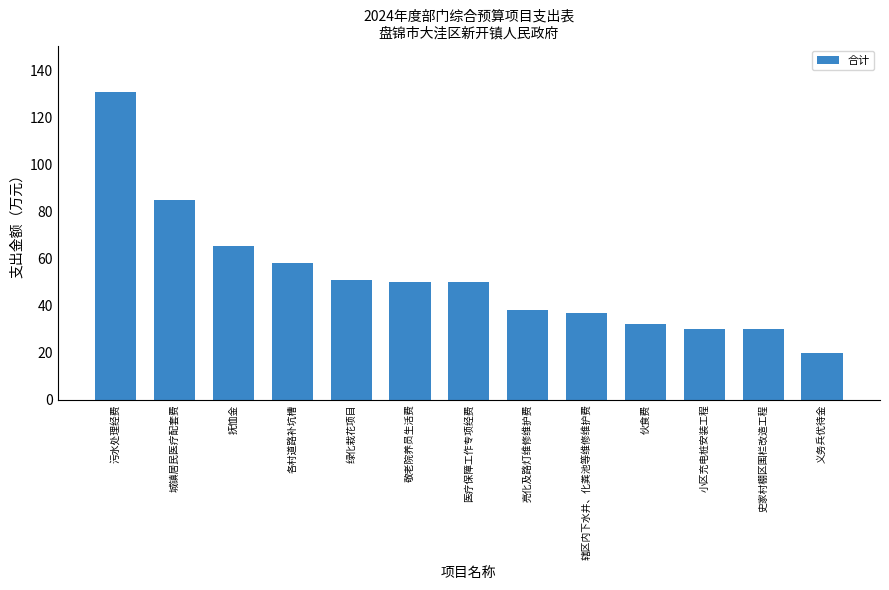

Reading right to left, what are all the values shown in this chart?

20.0	30.0	30.0	32.0	37.0	38.0	50.0	50.0	51.0	58.0	65.2	85.0	131.0